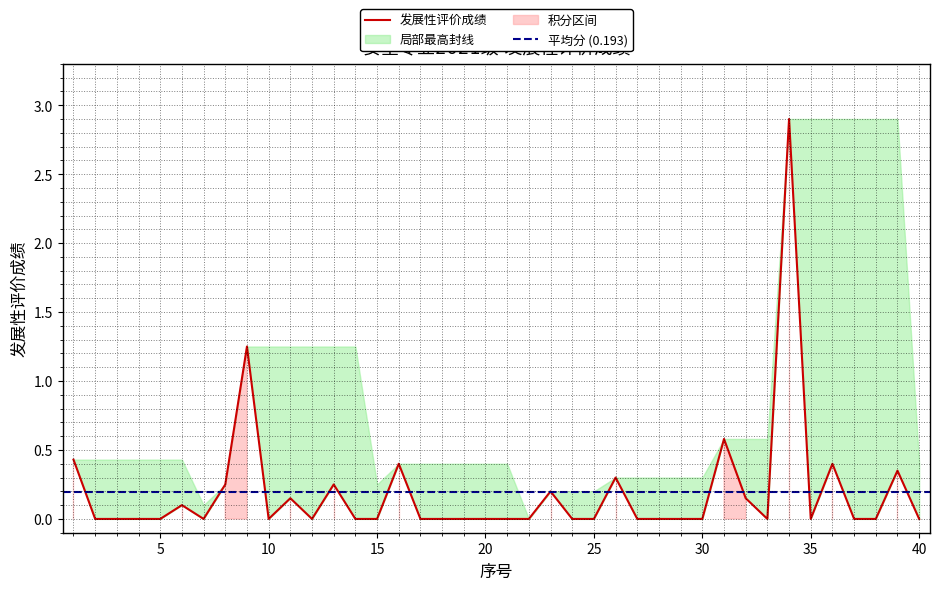

What is the change in value from 4 to 39?

+0.3